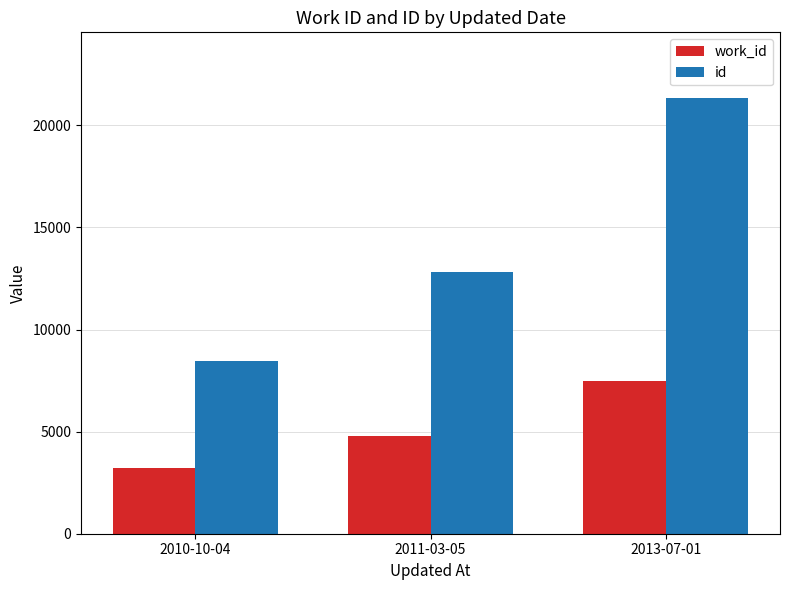

Count the number of categories in the chart.

3